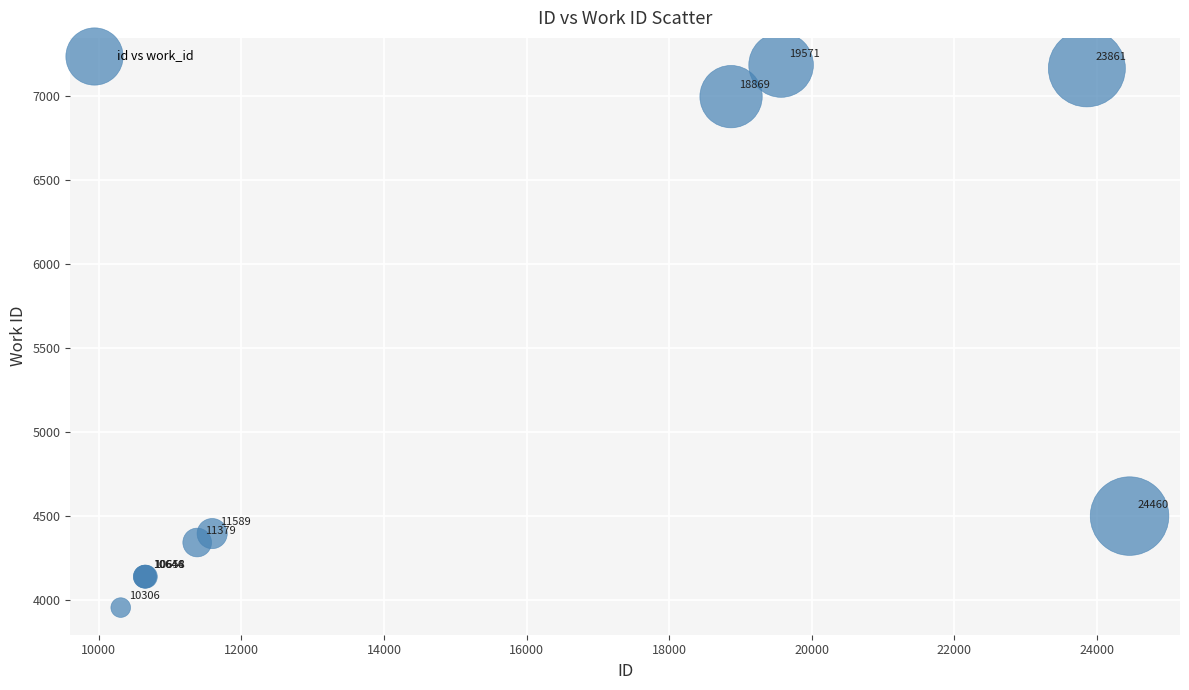

What Y value in the scatter plot is closest to 5570?

4501